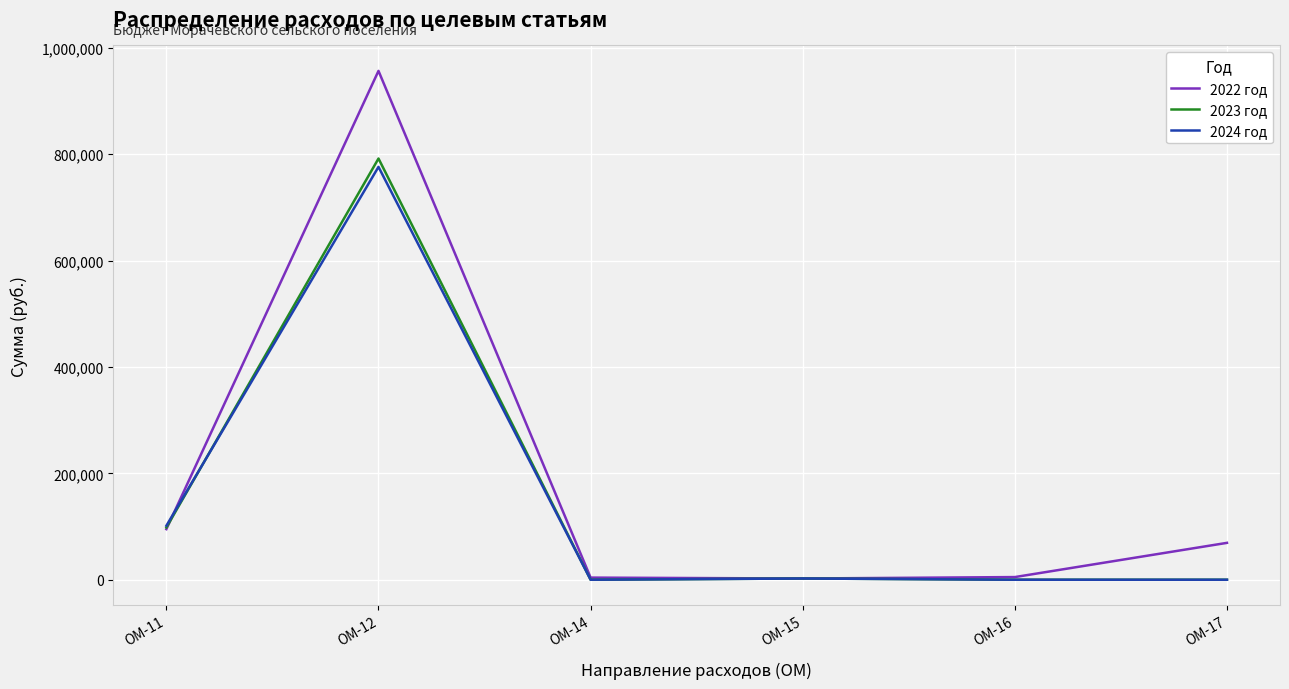

What are all the series names shown in the legend?

2022 год, 2023 год, 2024 год